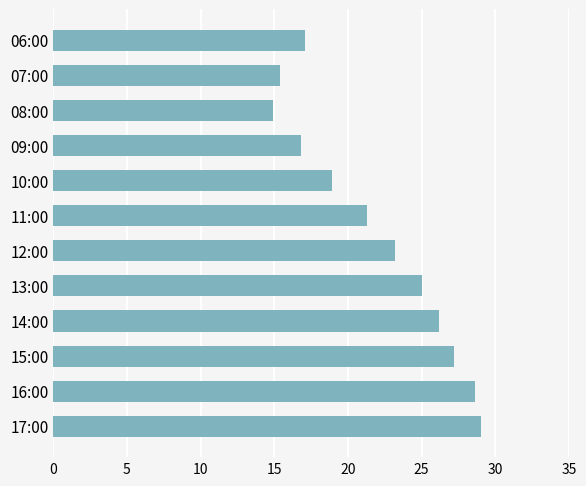

Which has a higher value, 16:00 or 08:00?

16:00